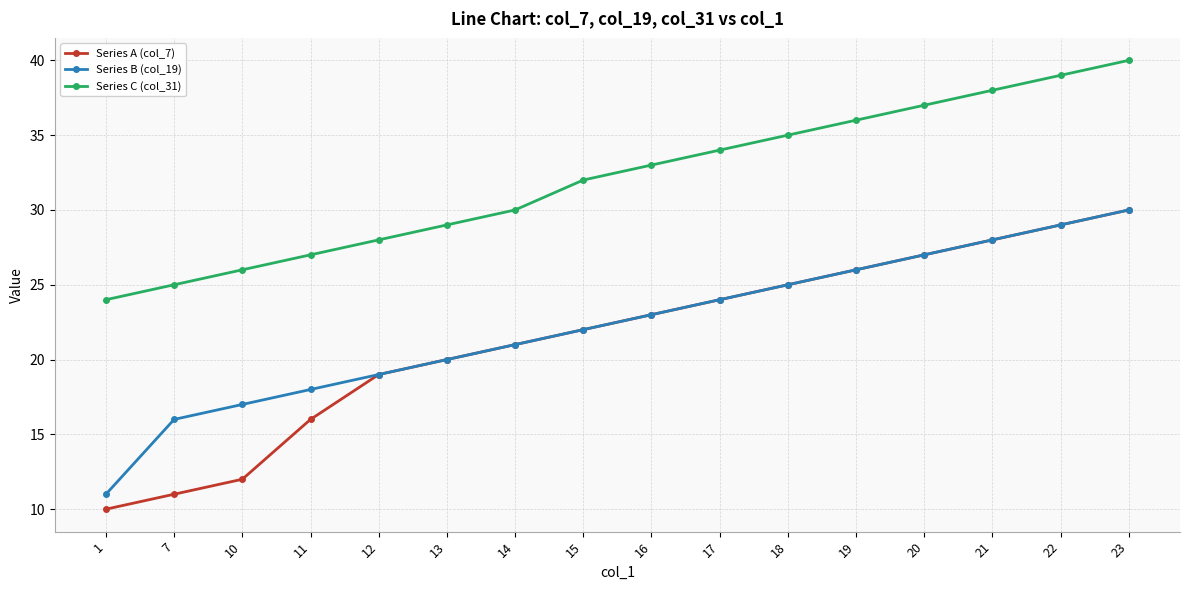

What is the maximum value for Series B (col_19)?

30